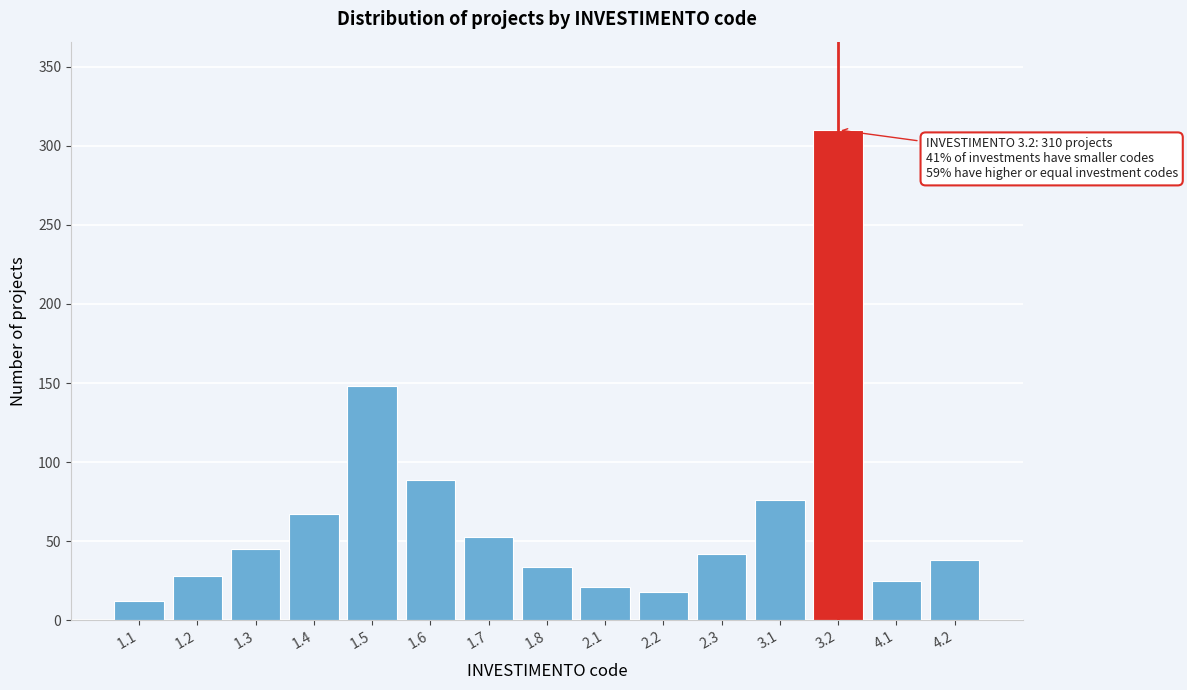

Reading right to left, transcribe all the data shown in this chart.

4.2=38	4.1=25	3.2=310	3.1=76	2.3=42	2.2=18	2.1=21	1.8=34	1.7=53	1.6=89	1.5=148	1.4=67	1.3=45	1.2=28	1.1=12